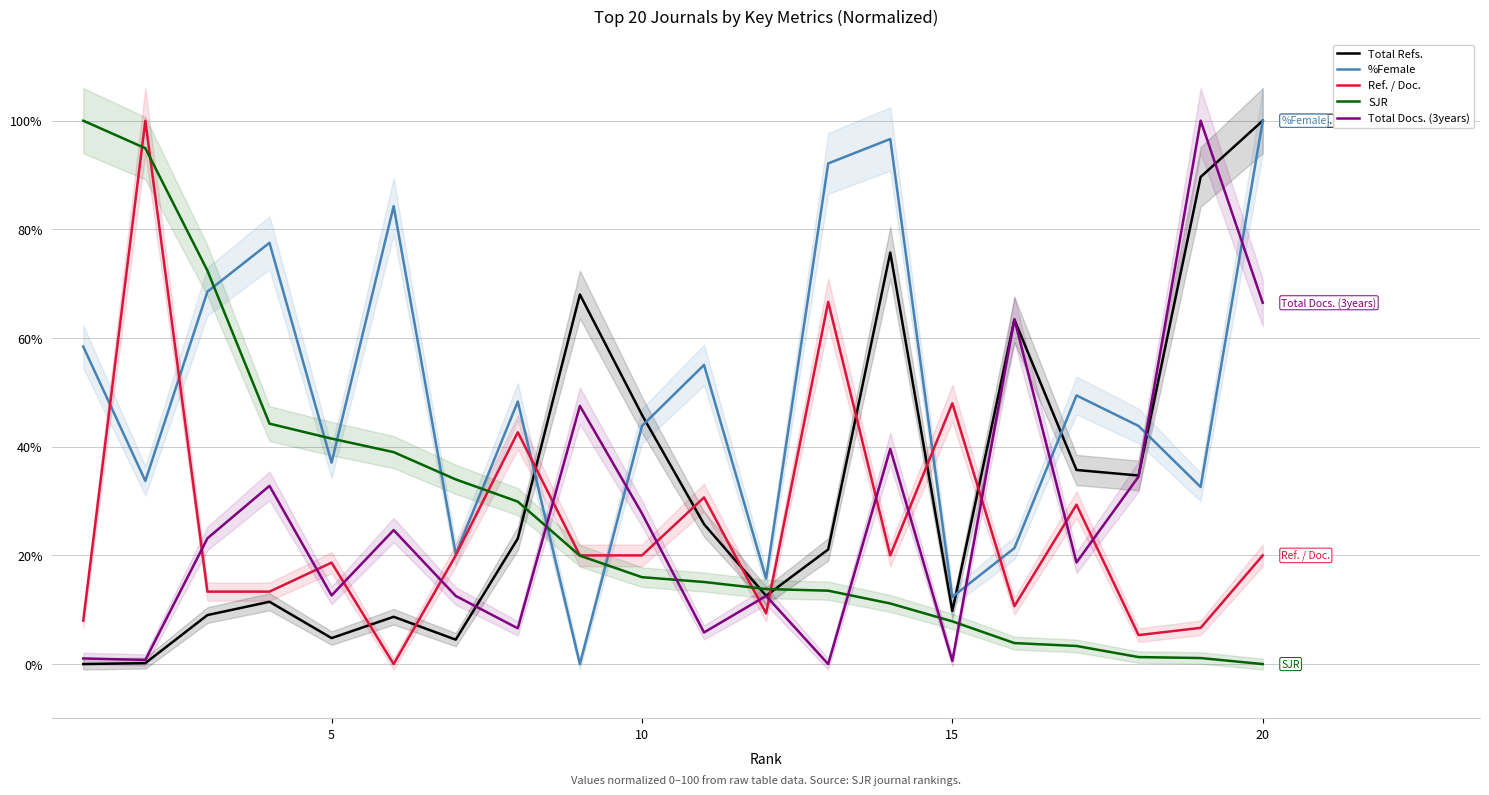

Which series ends up on top after the final intersection of Ref. / Doc. and Total Docs. (3years)?

Total Docs. (3years)